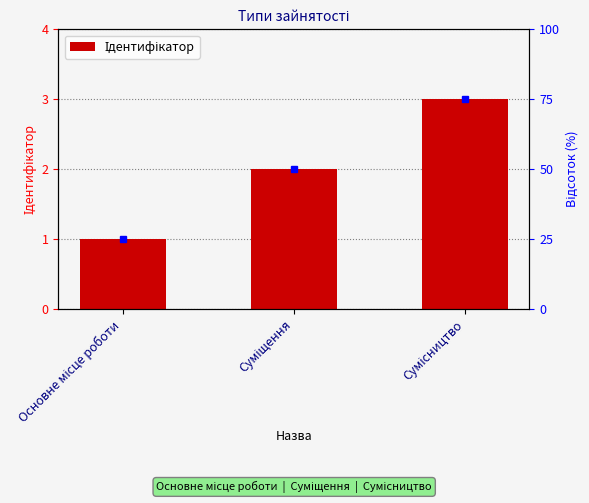

The value at Сумісництво is 3. True or false?

True